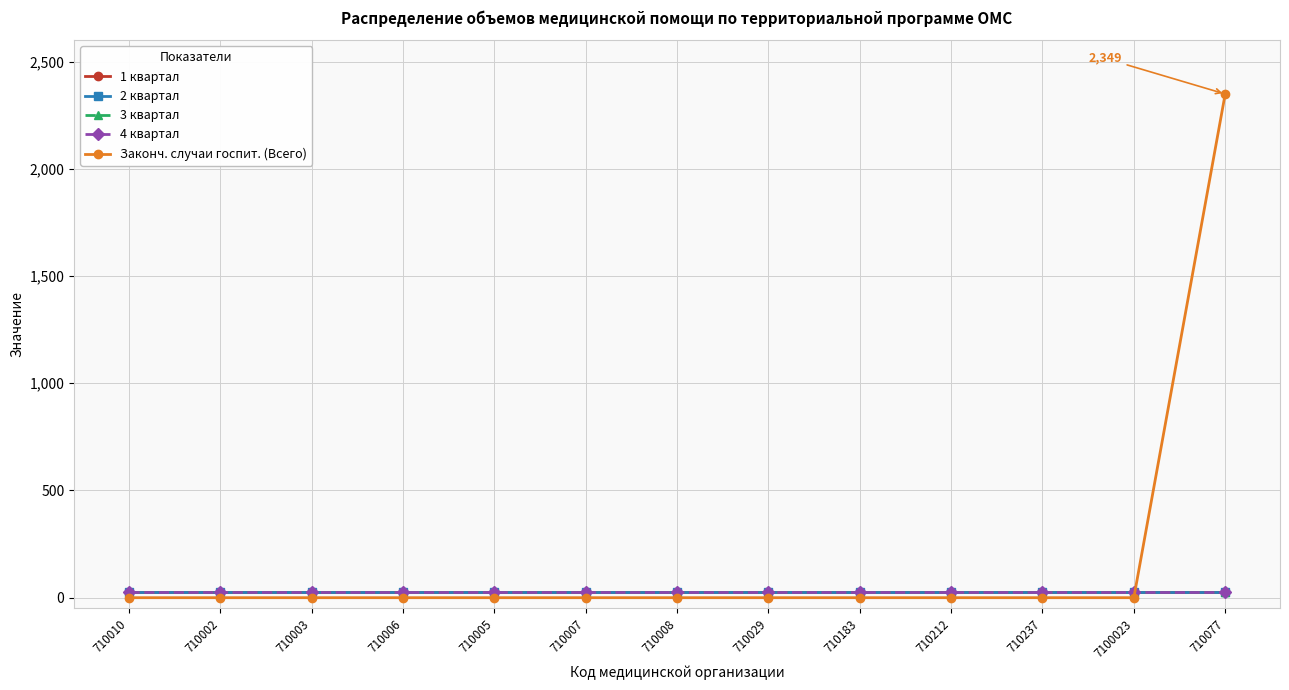

True or false: 2 квартал and 1 квартал intersect in this chart.

False